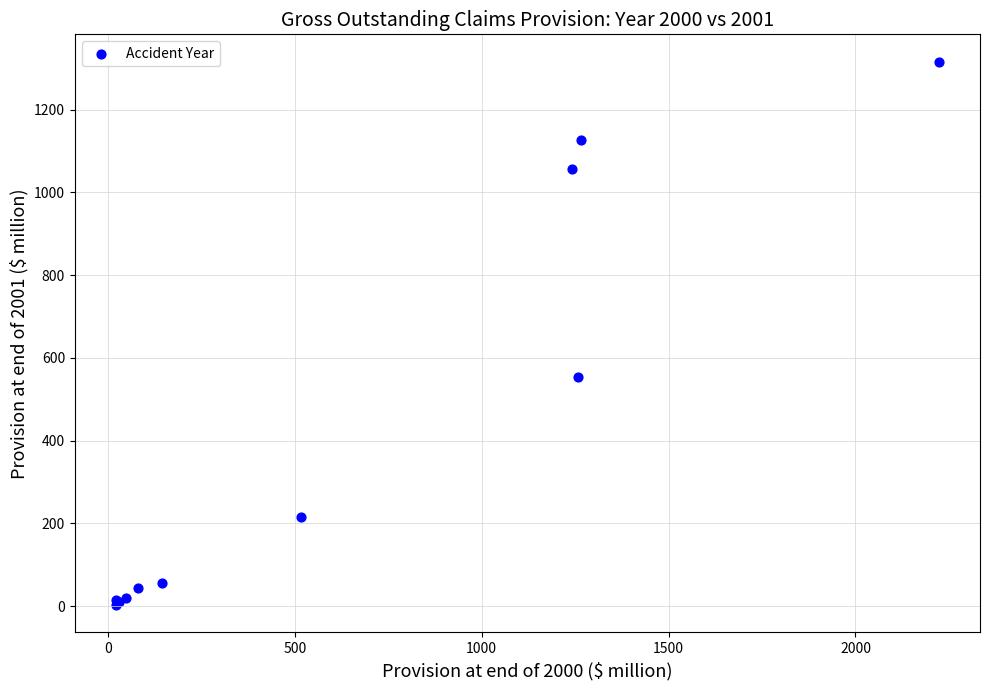

What Y value in the scatter plot is closest to 659?

553.7